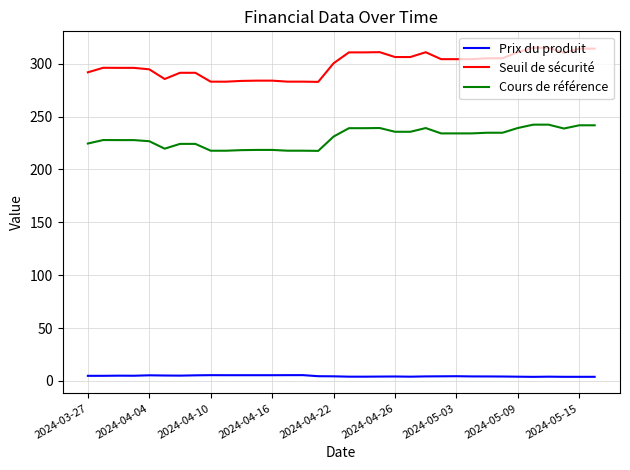

List the series in order of their overall mean, lowest first.

Prix du produit, Cours de référence, Seuil de sécurité